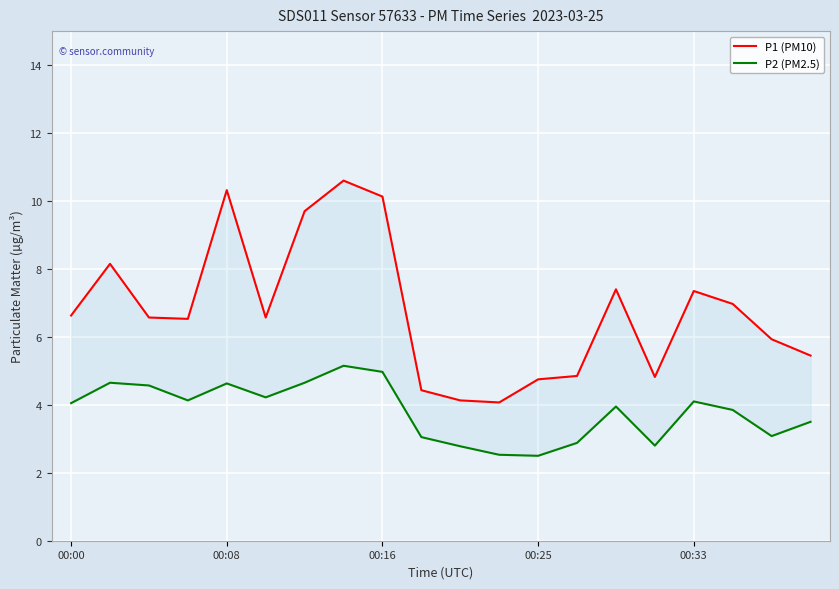

What position from the right is 7?

13